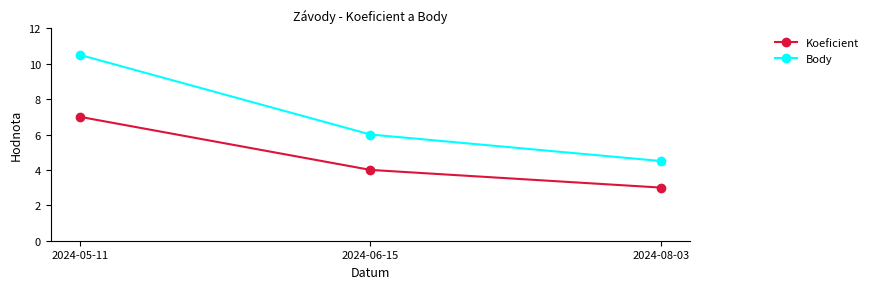

What is the spread (max minus min) of values at 2024-08-03?

1.5